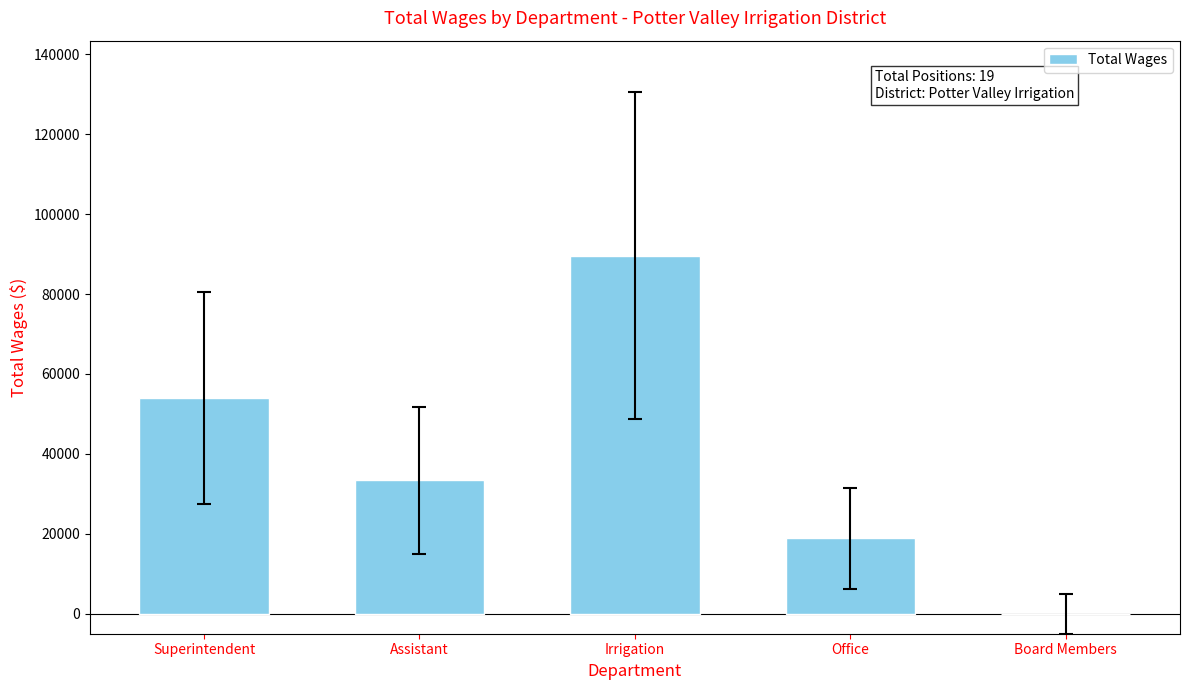

What is the sum of all values?

195848